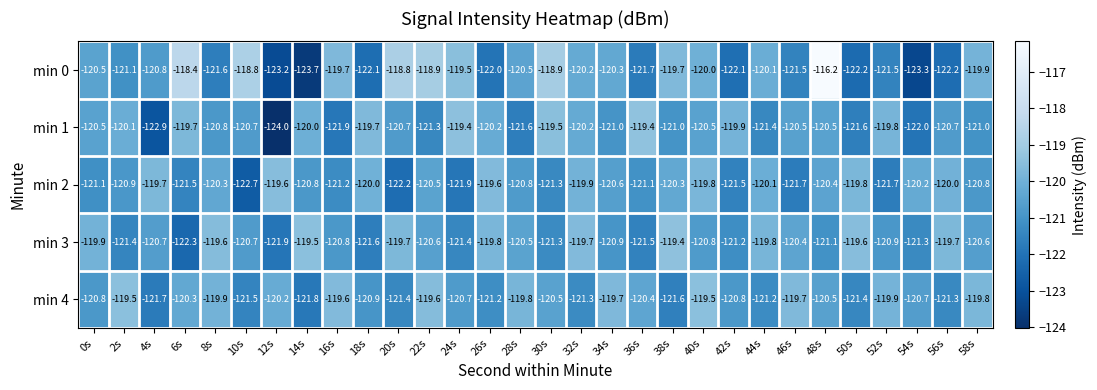

What is the spread (max minus min) of values at 48s?

4.9